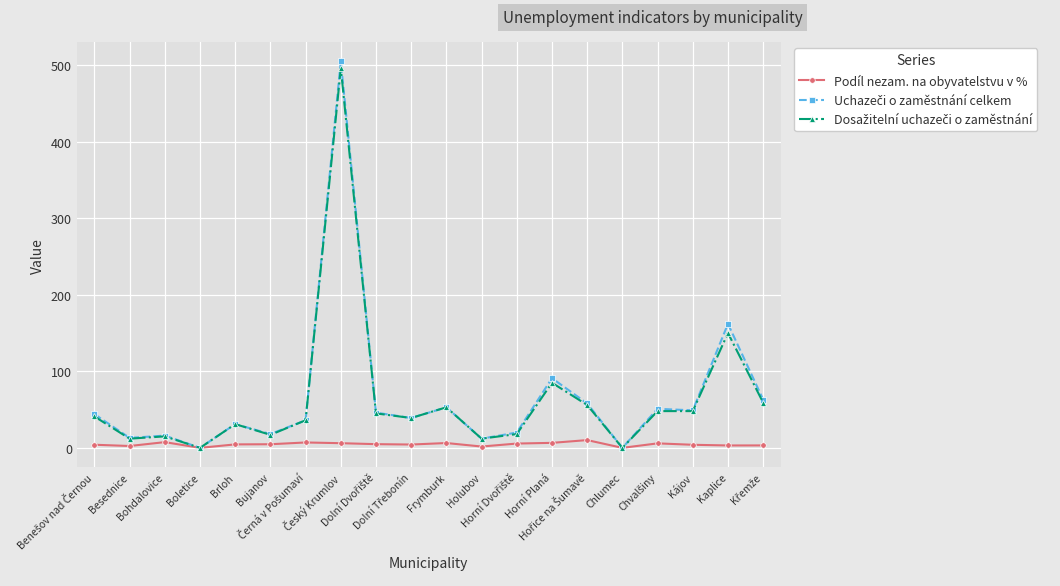

What is the greatest value displayed?

505.0